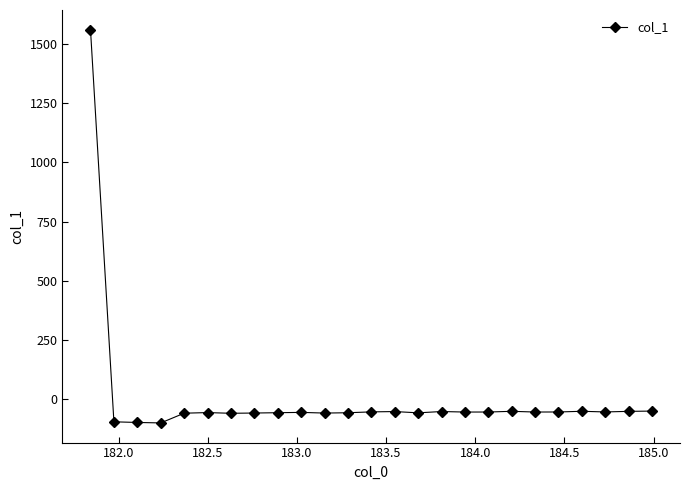

What is the minimum value shown in the chart?

-101.0